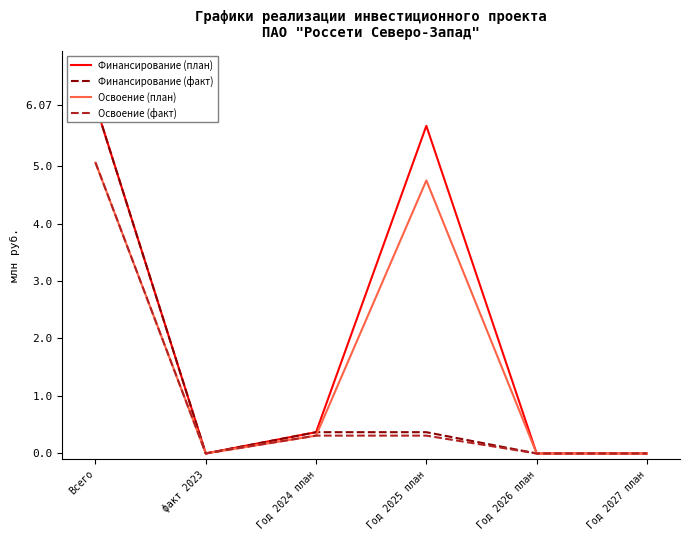

True or false: Освоение (факт) has a value of -1.6 at факт 2023.

False